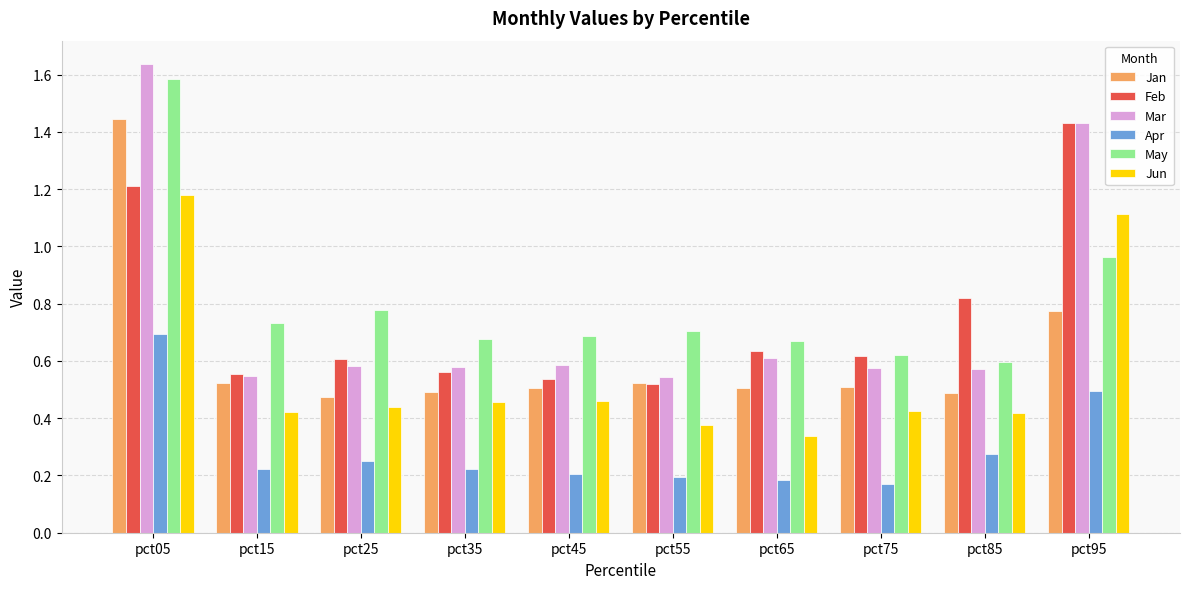

Are the bars grouped side by side (vs. stacked)?

Yes